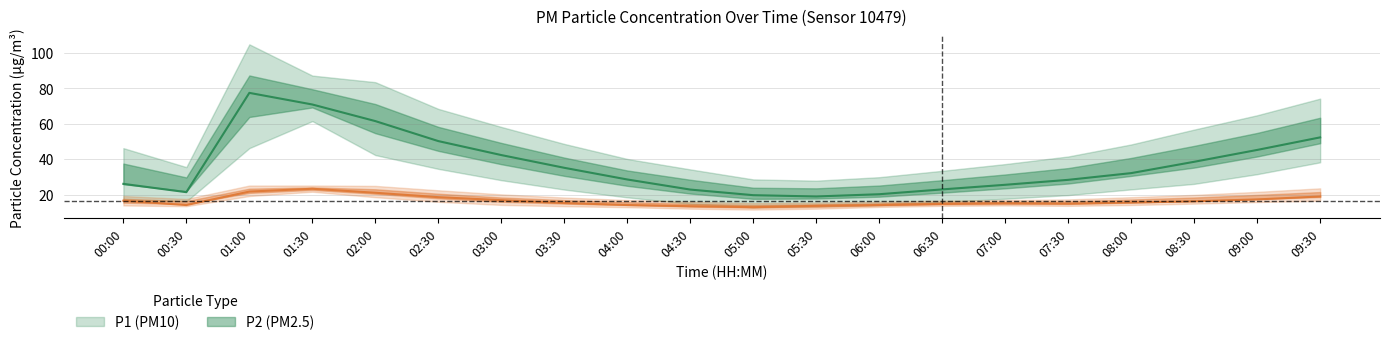

Rank the series at 00:00 from highest to lowest value.

P1_upper, P1, P2_upper, P1_lower, P2, P2_lower